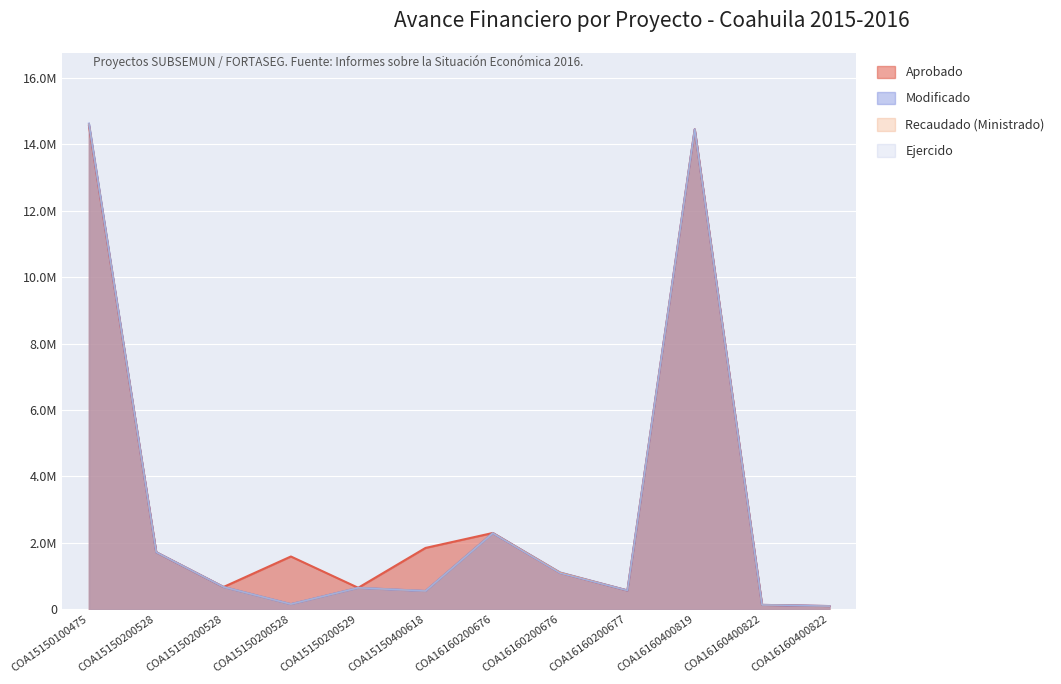

List the series in order of their peak value, lowest first.

Aprobado, Modificado, Recaudado, Comprometido